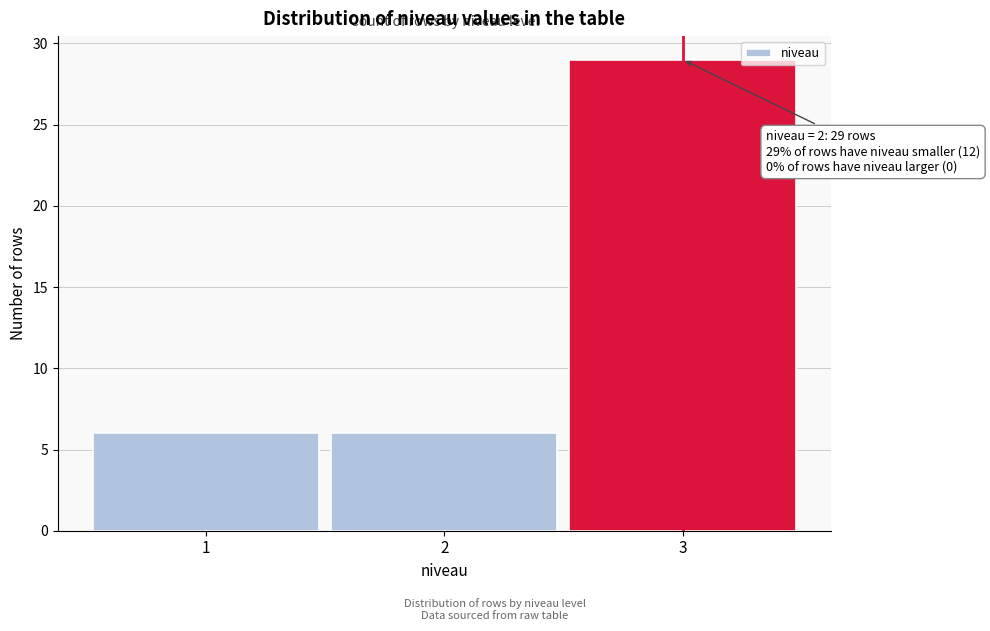

Reading left to right, what are all the values shown in this chart?

6	6	29